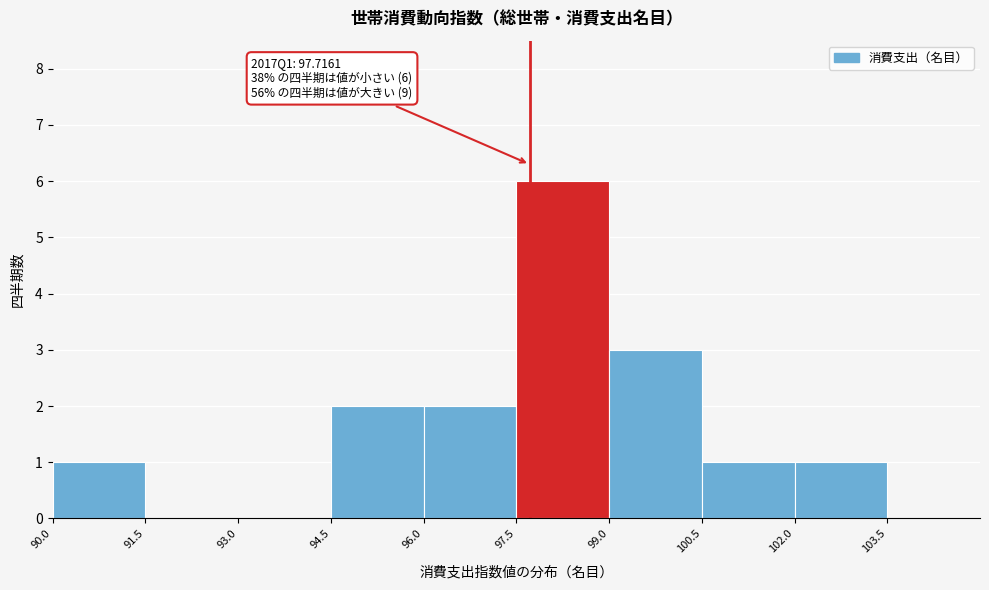

Over which range of the x-axis is the bar tallest?

97.5 to 99.0